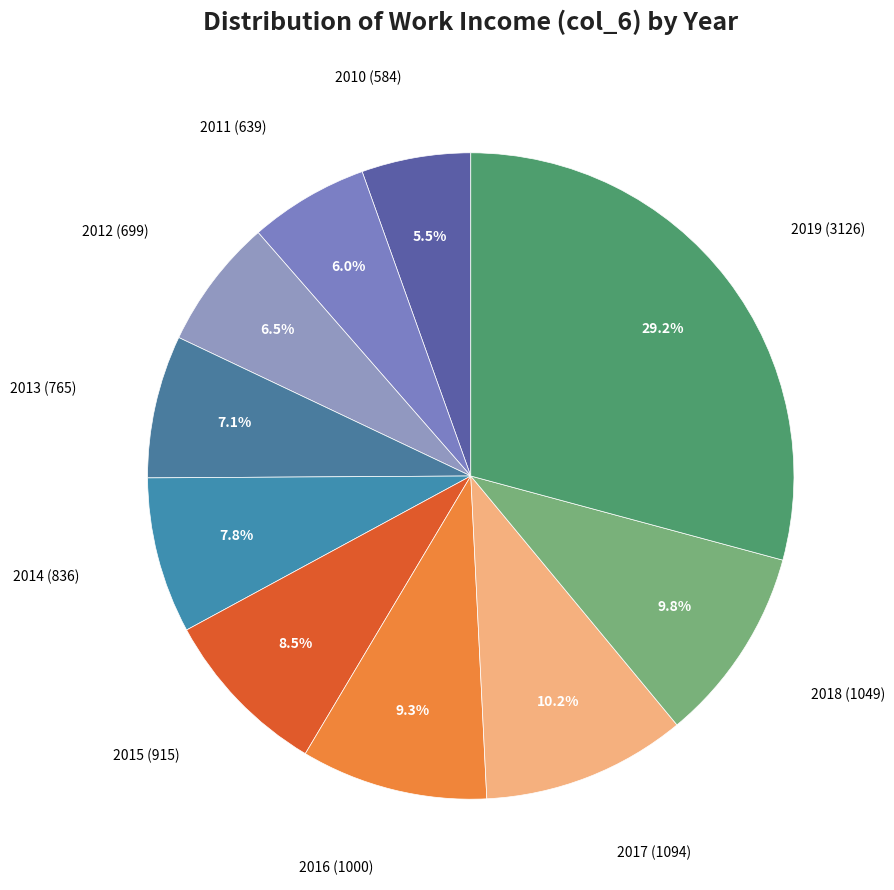

Between 2015 and 2014, which is larger?

2015